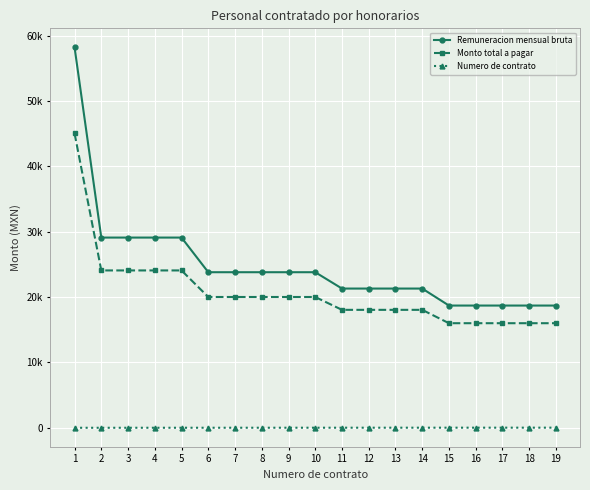

What is the highest value of the Numero de contrato series?

19.0